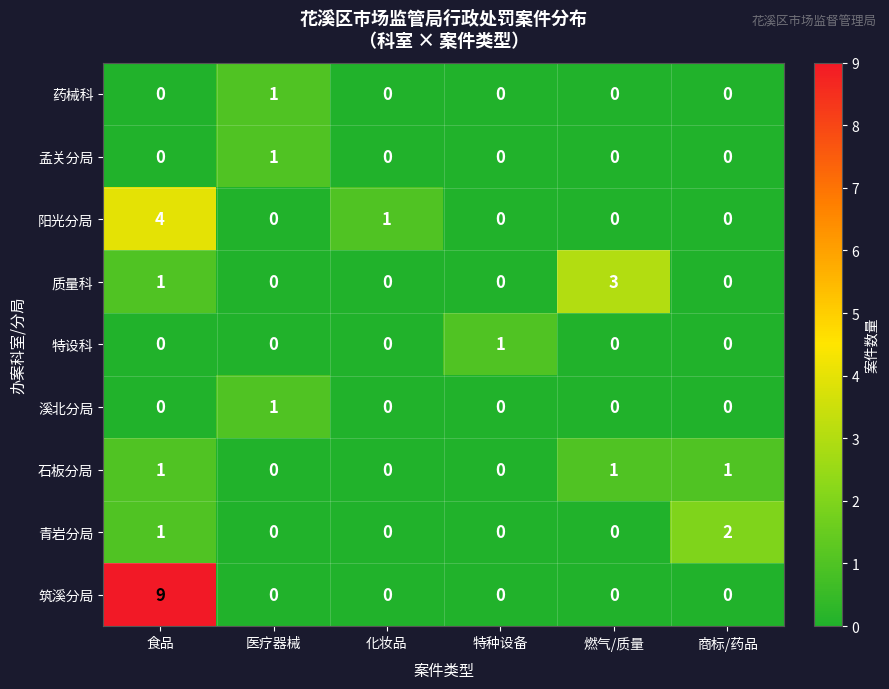

At which label does 特设科 reach its peak?

特种设备